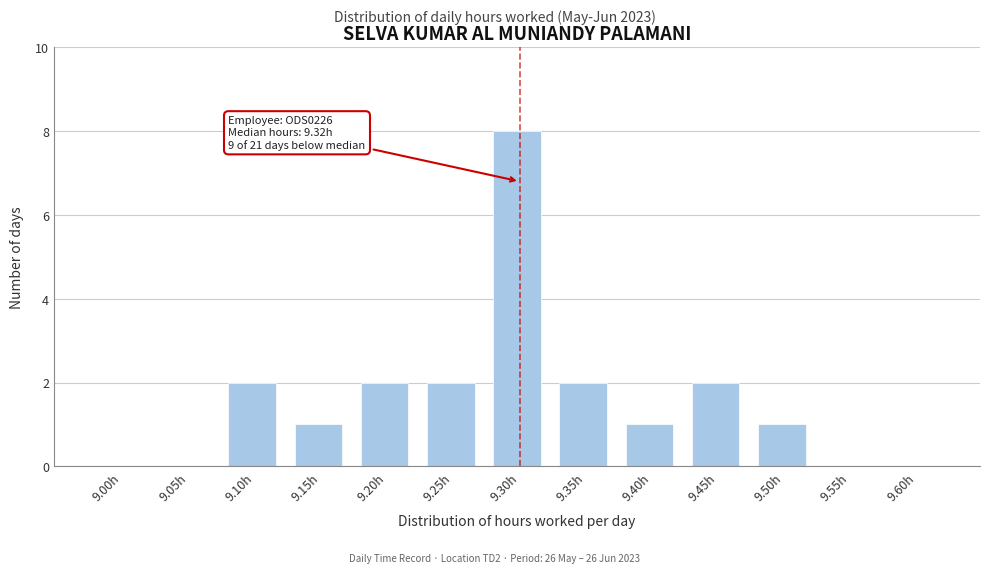

Reading left to right, transcribe all the data shown in this chart.

9.00h=0	9.05h=0	9.10h=2	9.15h=1	9.20h=2	9.25h=2	9.30h=8	9.35h=2	9.40h=1	9.45h=2	9.50h=1	9.55h=0	9.60h=0